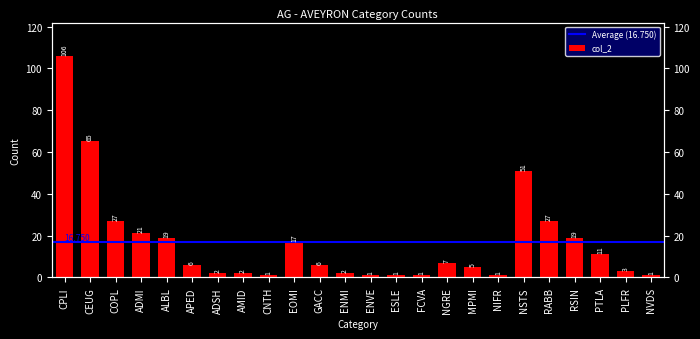

The chart shows a value of 51 at NSTS. True or false?

True